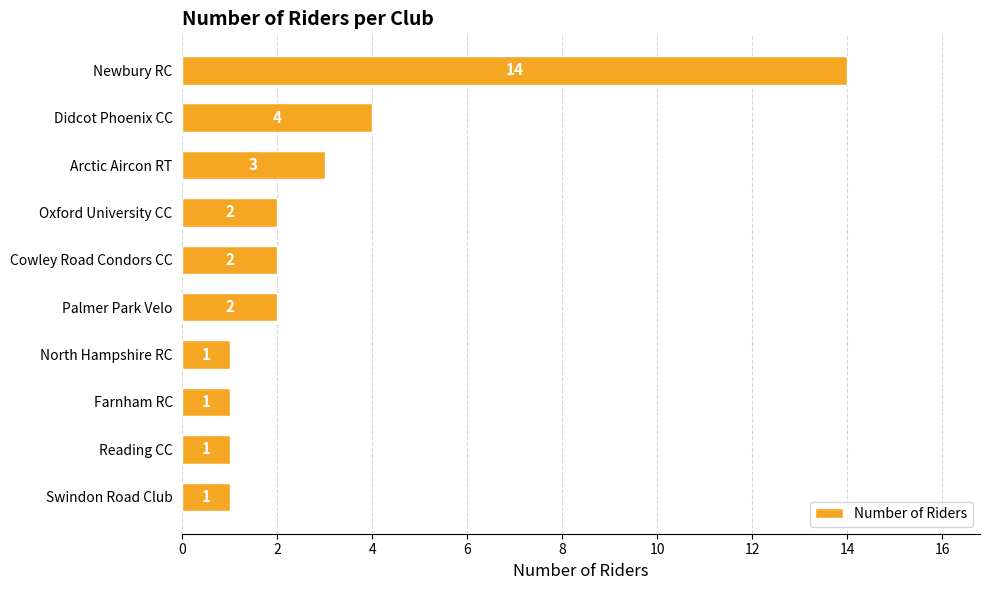

What is the maximum value shown in the chart?

14